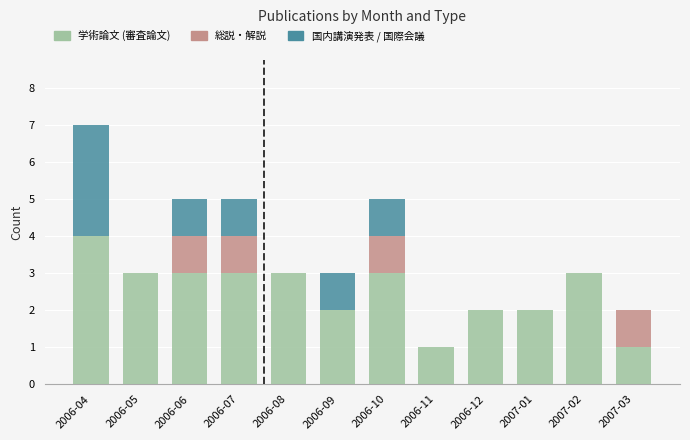

What are all the series names shown in the legend?

学術論文 (審査論文), 総説・解説, 国内講演発表 / 国際会議